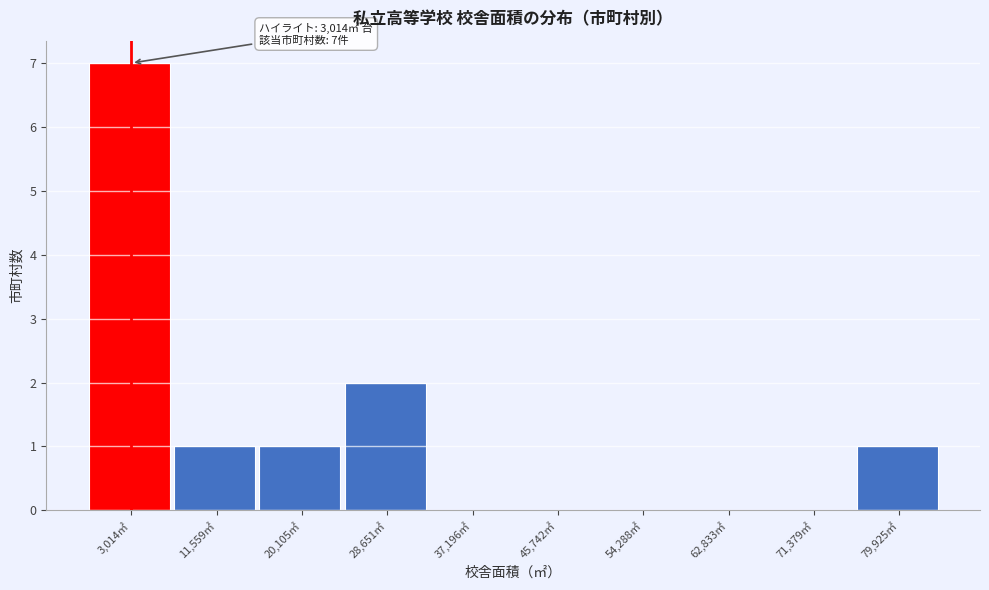

Reading left to right, list all the values displayed in this chart.

3,014㎡=7	11,559㎡=1	20,105㎡=1	28,651㎡=2	37,196㎡=0	45,742㎡=0	54,288㎡=0	62,833㎡=0	71,379㎡=0	79,925㎡=1